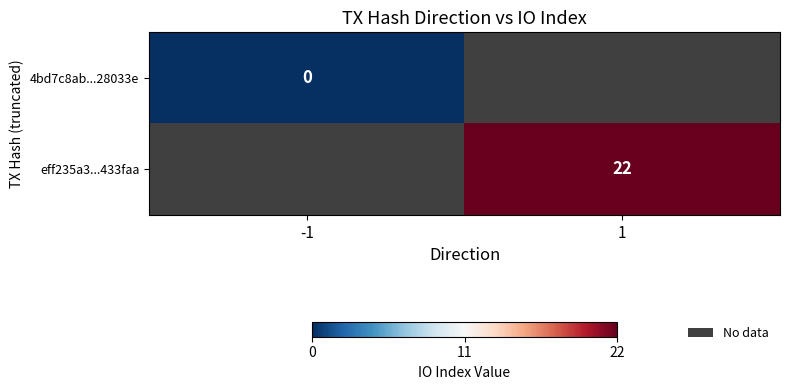

Is the value of 4bd7c8ab...28033e at -1 greater than the value of eff235a3...433faa at 1?

No